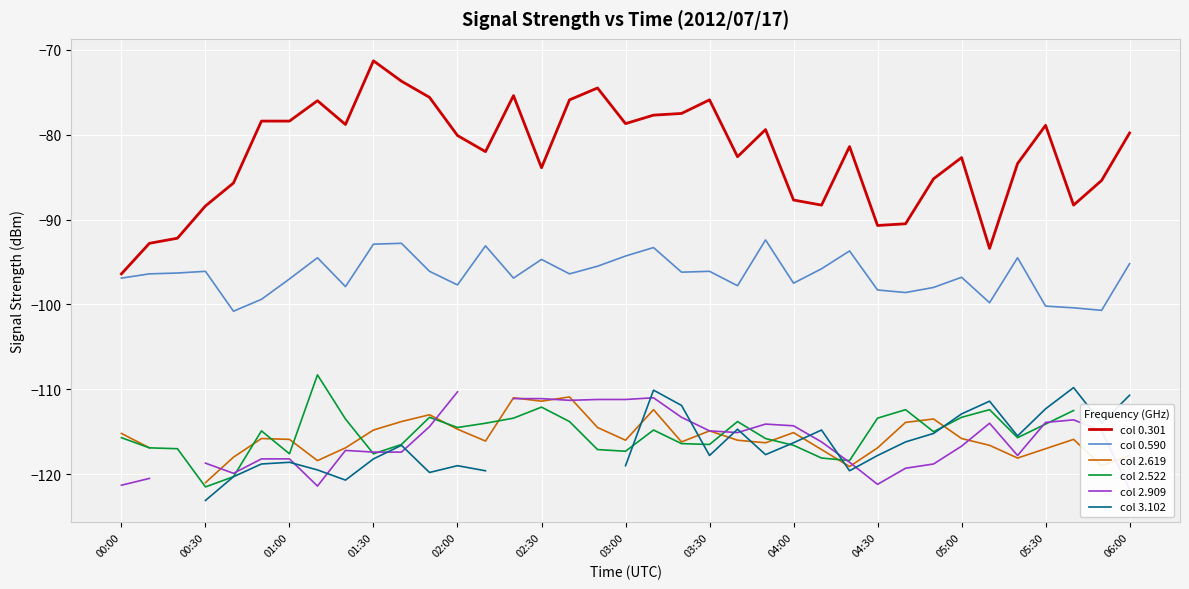

At which label does col 0.301 reach its peak?

01:30